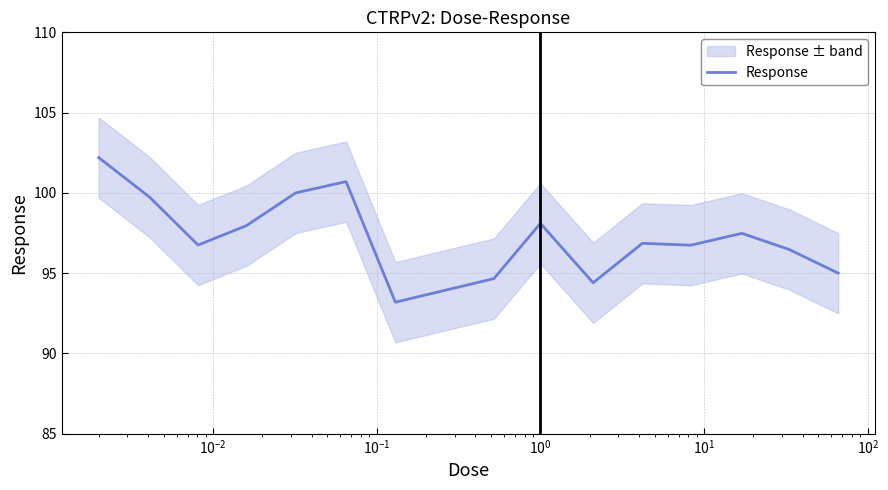

What is the lowest value of the Response series?

93.2